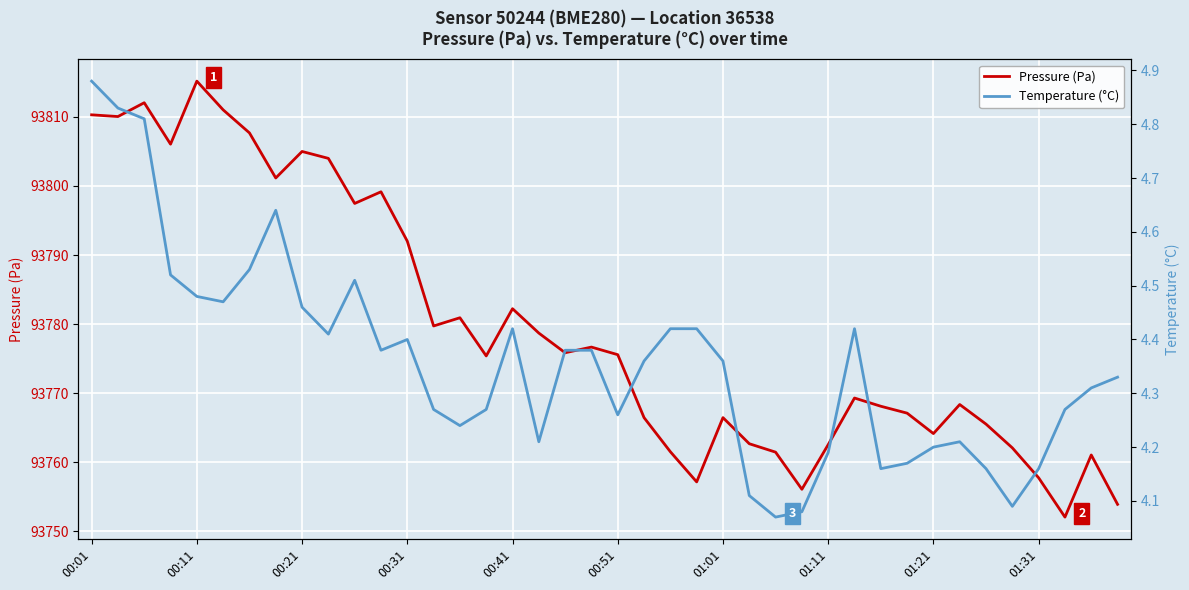

How many distinct data groups are displayed?

2